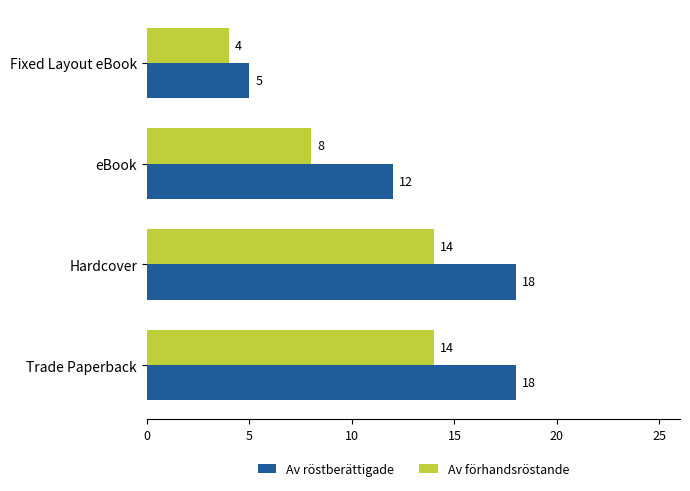

What are all the series names shown in the legend?

Av röstberättigade, Av förhandsröstande